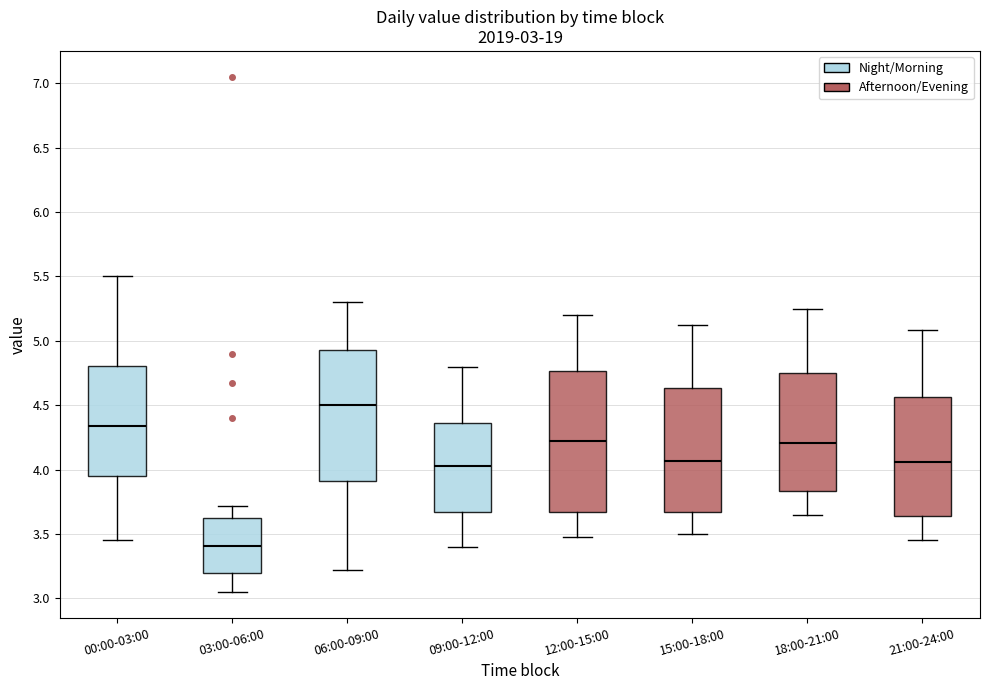

Which box's median line is the highest?

06:00-09:00